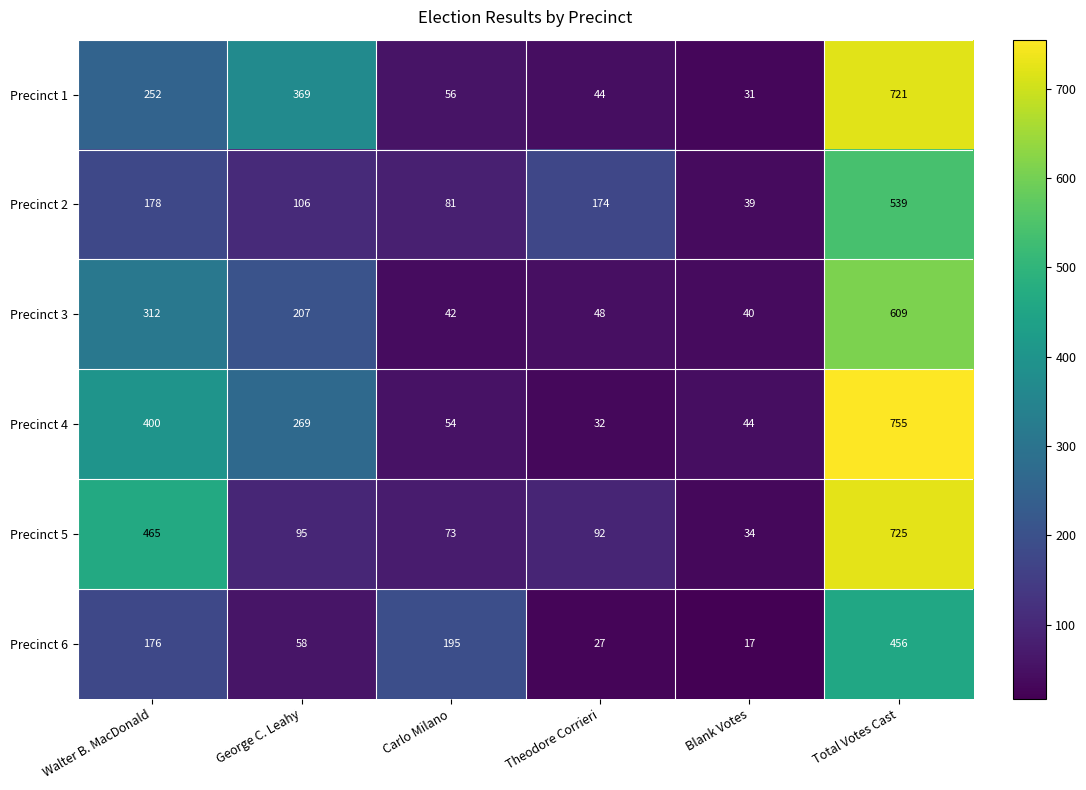

How many data points in Precinct 2 are less than 174?

3